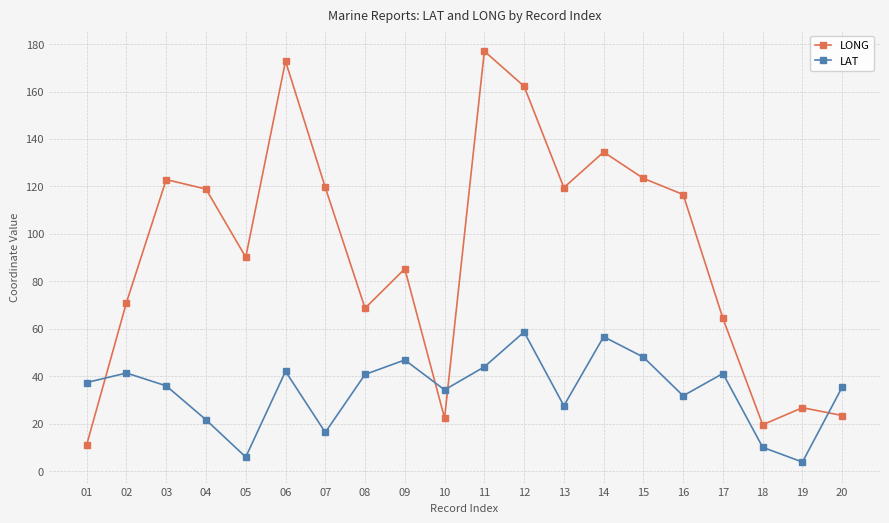

In LAT, how many points are higher than both neighbors (excluding endpoints)?

6